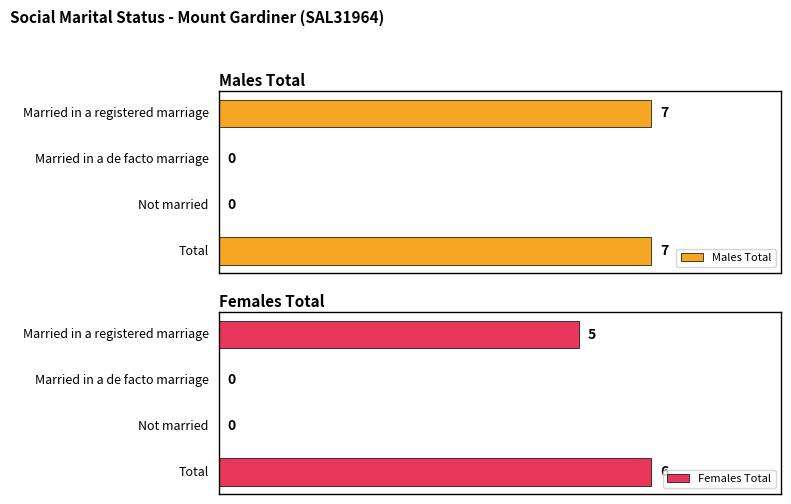

Count the Females Total values in the range 0 to 6.

4